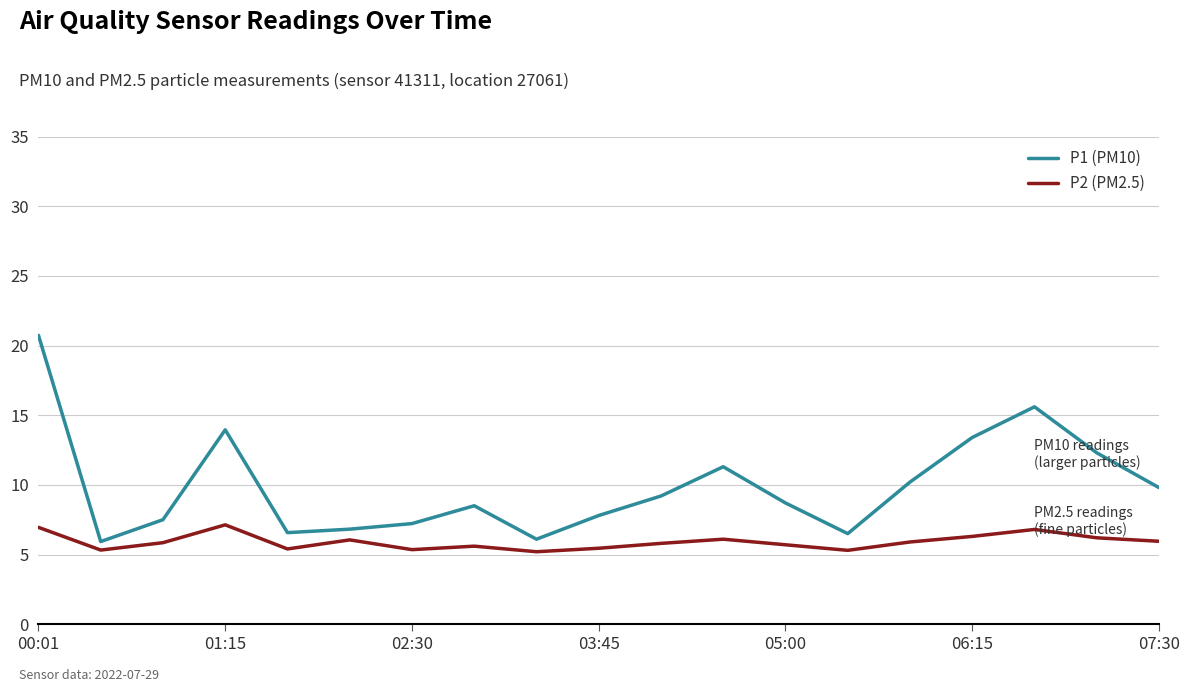

Which series has the largest total across all categories?

P1 (PM10)